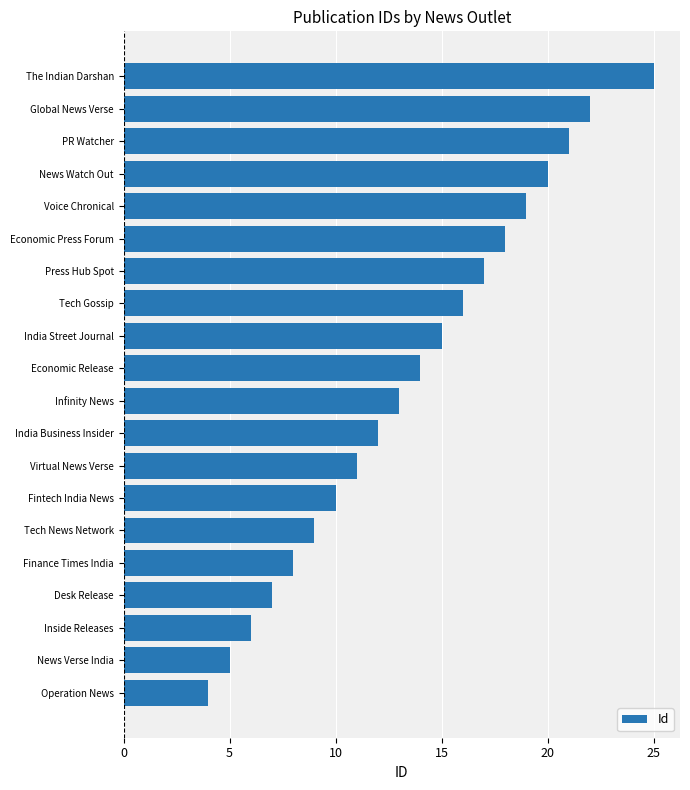

Which has a higher value, India Business Insider or Desk Release?

India Business Insider